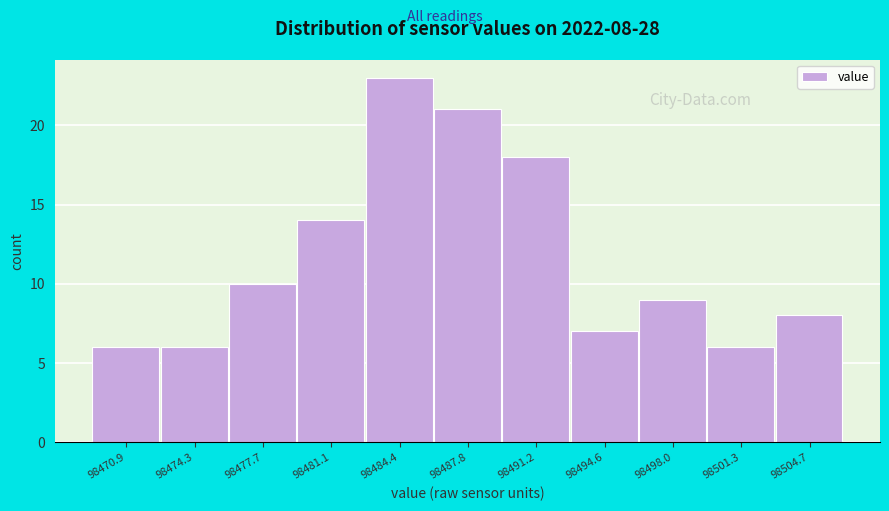

Reading right to left, transcribe all the data shown in this chart.

98504.7=8	98501.3=6	98498.0=9	98494.6=7	98491.2=18	98487.8=21	98484.4=23	98481.1=14	98477.7=10	98474.3=6	98470.9=6